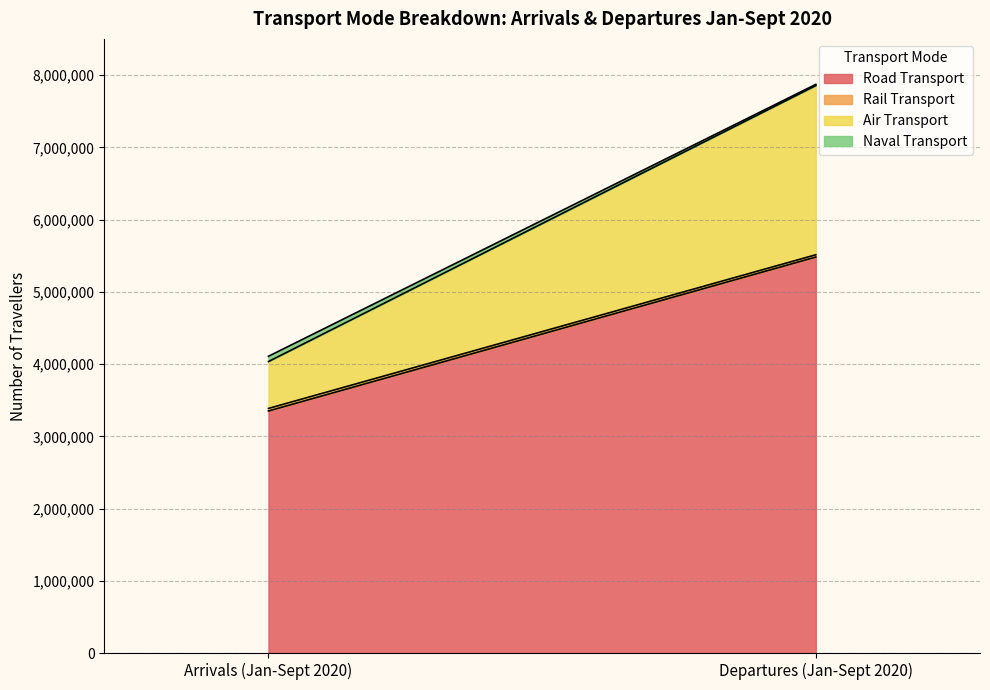

Which series has the largest total across all categories?

Road Transport